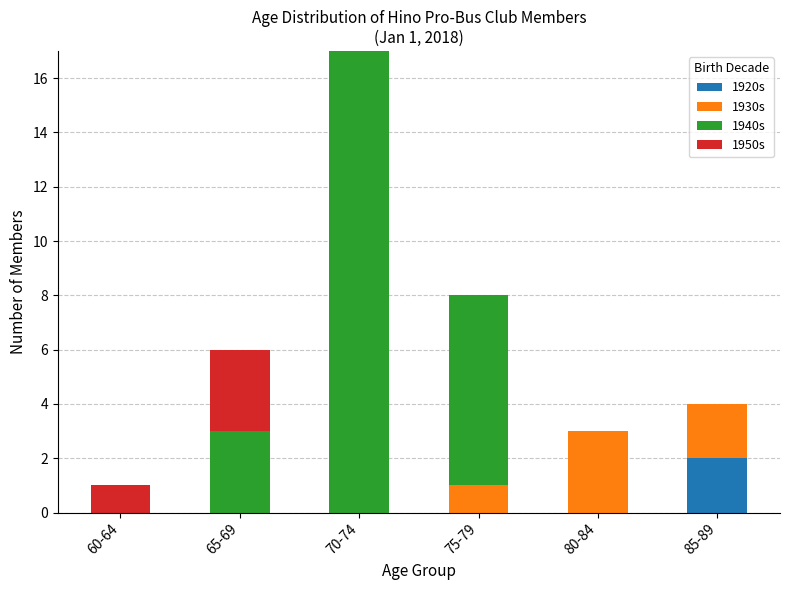

At which label does 1920s reach its peak?

85-89